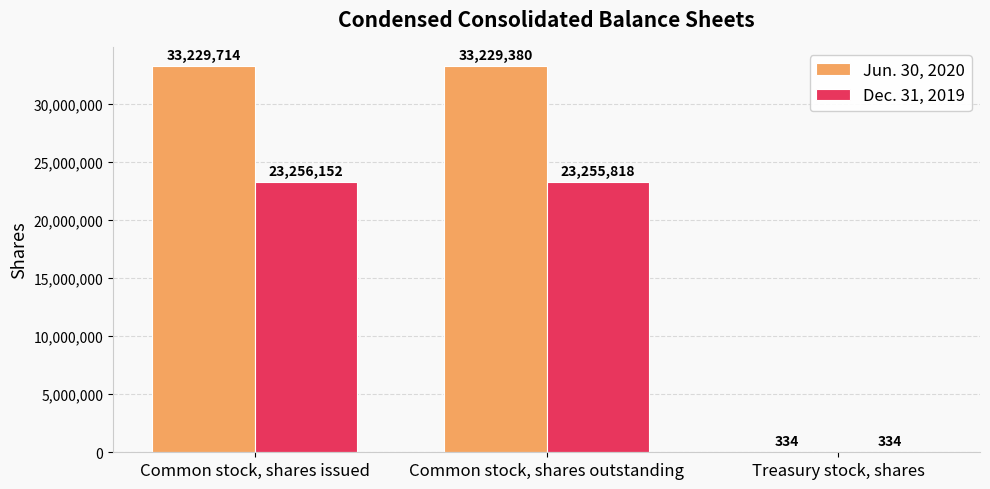

The value of Dec. 31, 2019 at Treasury stock, shares is 334. True or false?

True